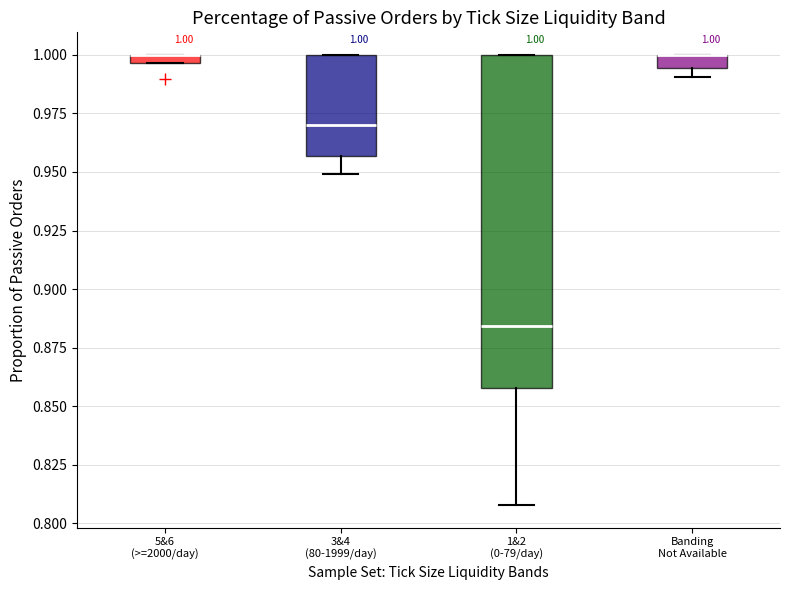

Comparing the boxes themselves (not the whiskers), which one is the tallest?

1&2 (0-79/day)